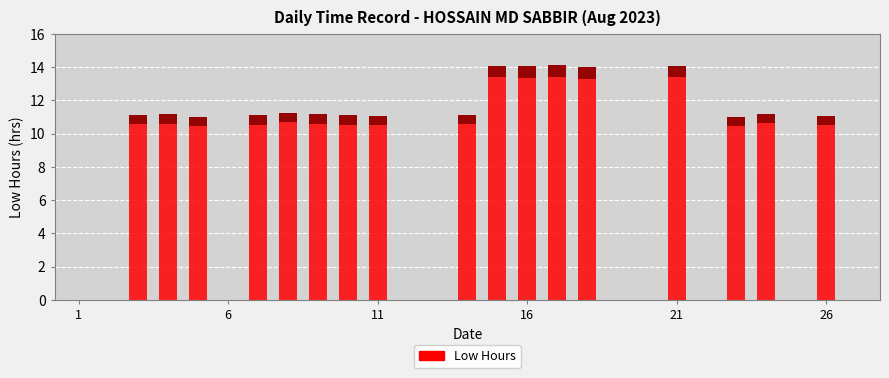

Is it true that the value at 12 is 0.0?

True